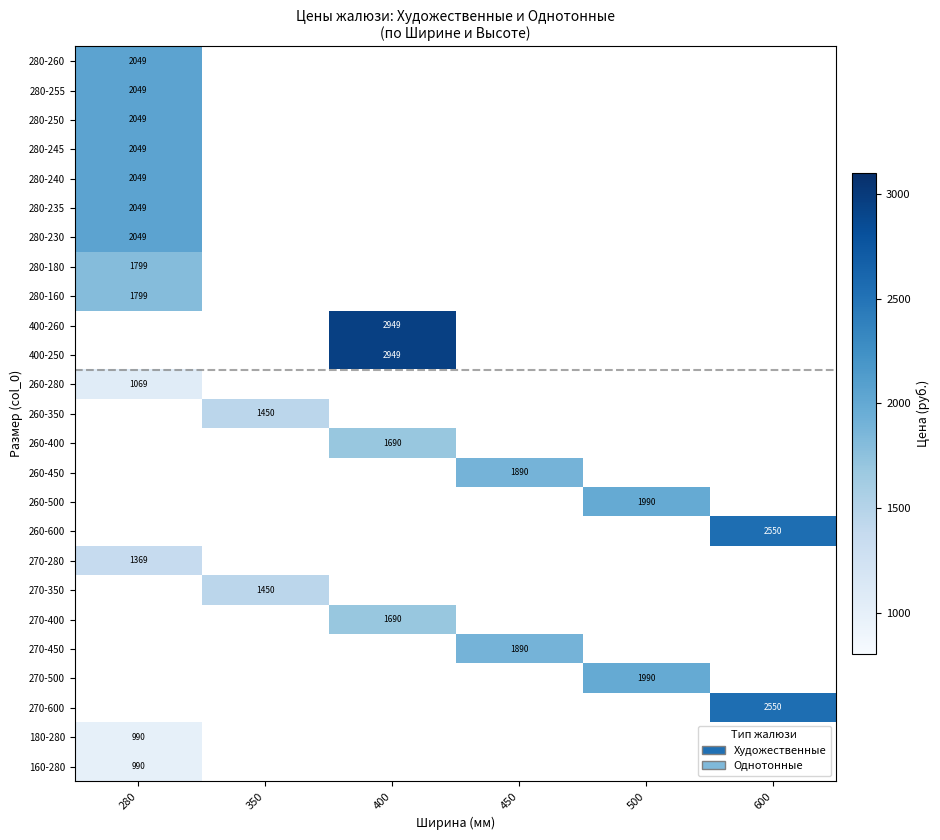

What is the smallest value displayed?

990.0